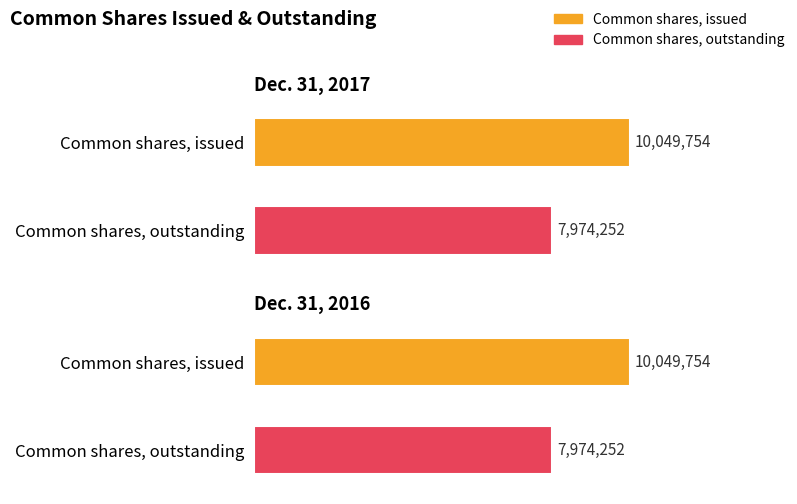

What is the sum of all Dec. 31, 2016 values?

18024006